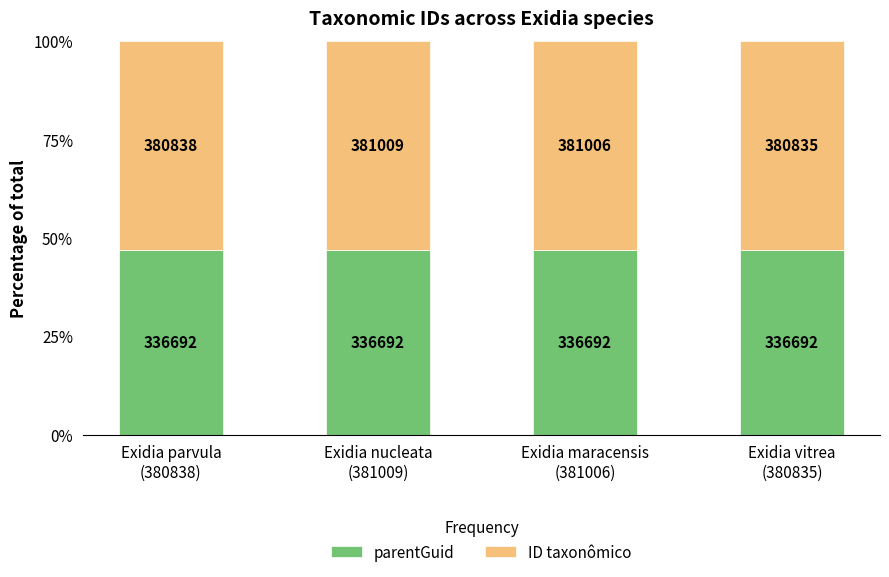

How many bars are there in total?

4